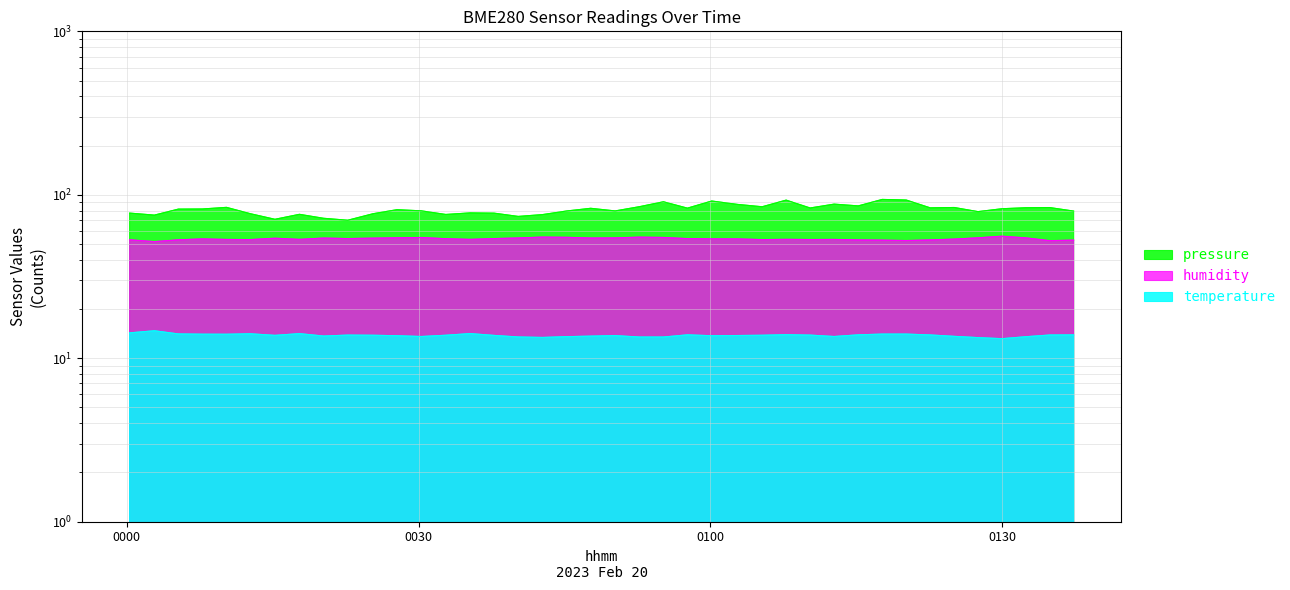

How many data points in humidity are less than 53?

9